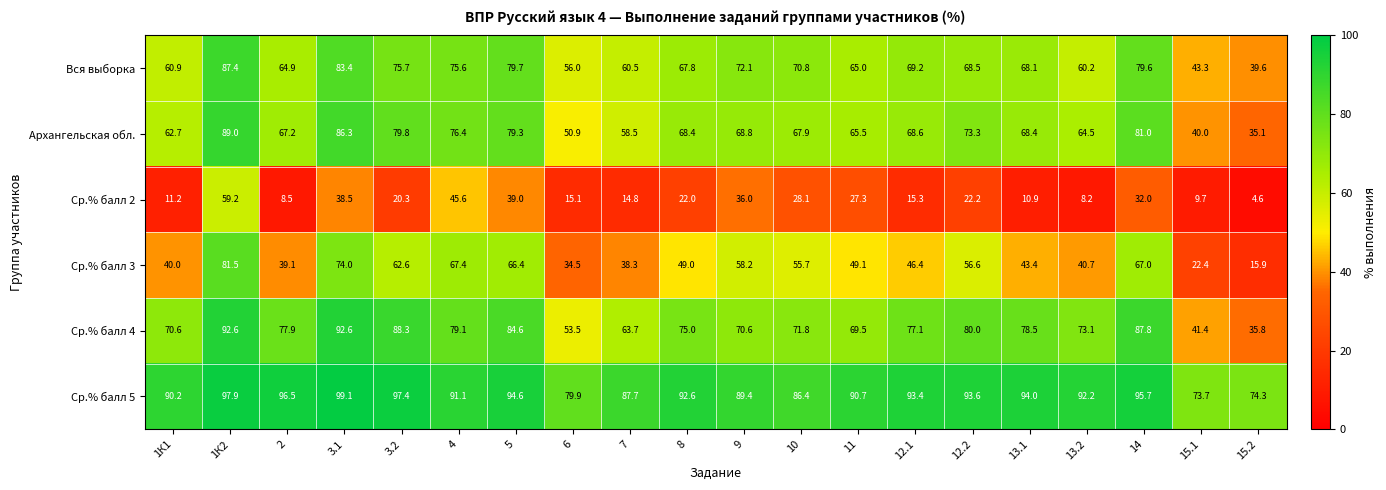

At which label does Архангельская обл. first exceed 68?

1К2